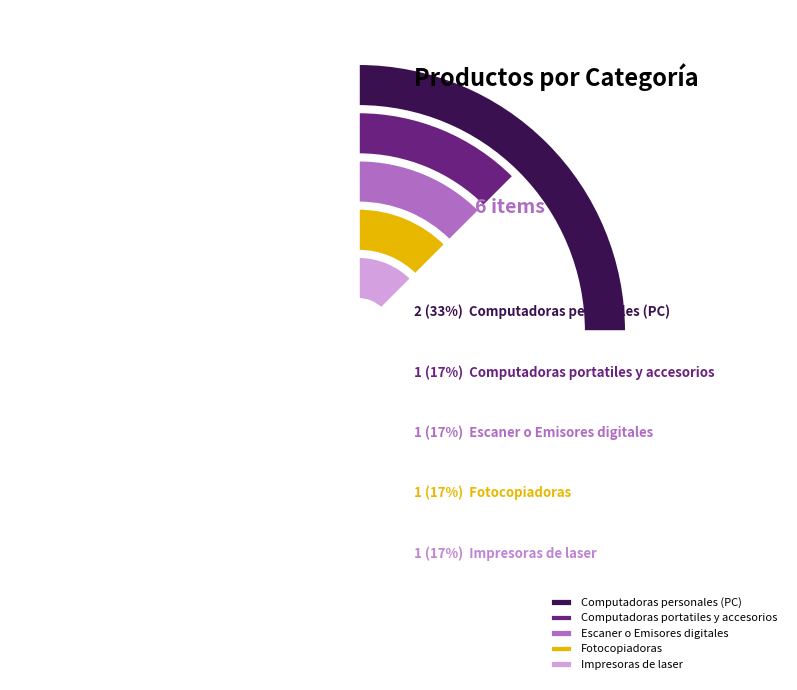

How many slices are in this pie chart?

5